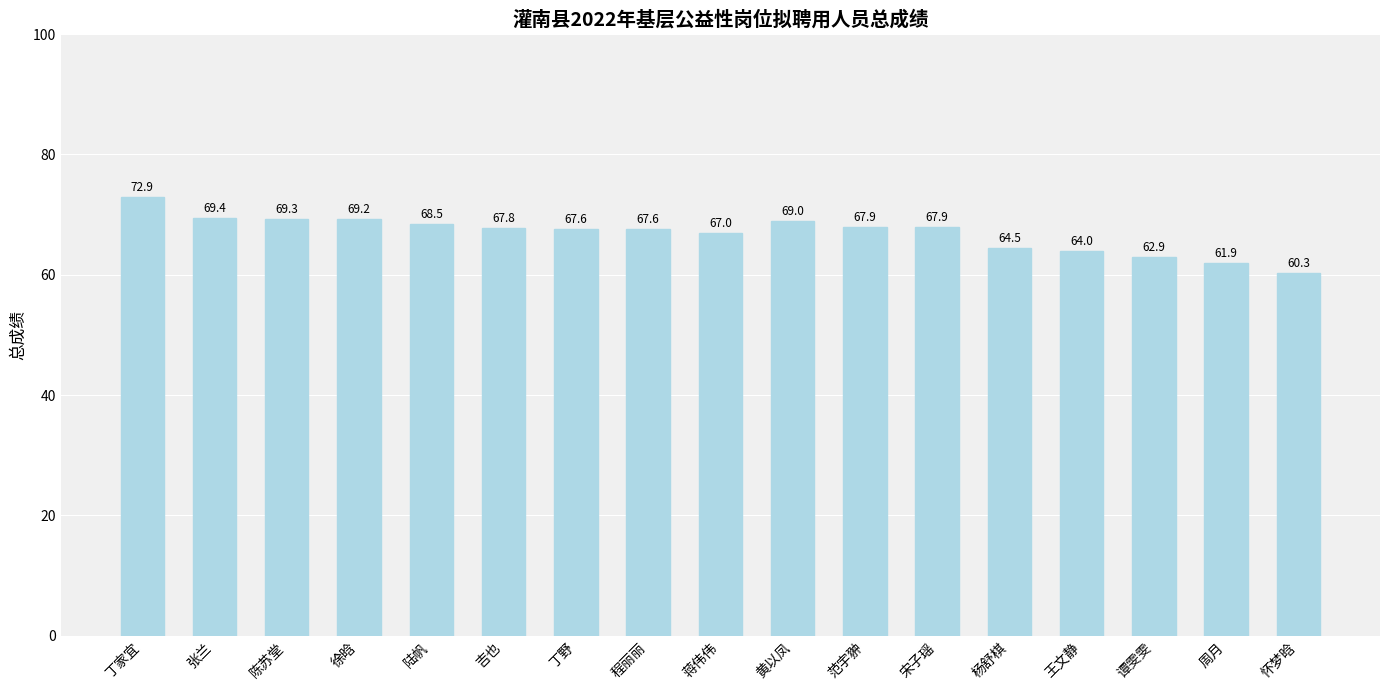

What is the difference between the values at 宋子瑶 and 杨舒棋?

3.4